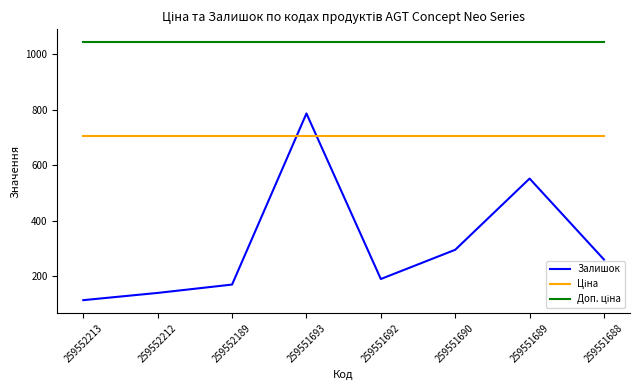

The Залишок series shows 233.3 at 259552189. True or false?

False